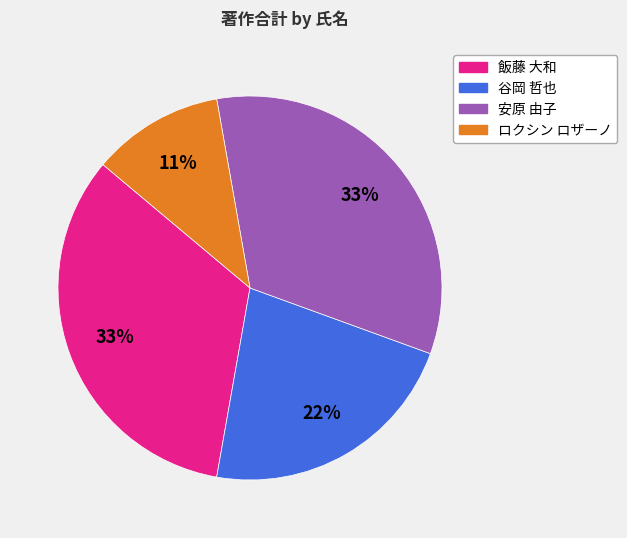

To the nearest percent, what is the difference between the largest and smallest slice percentages?

22%